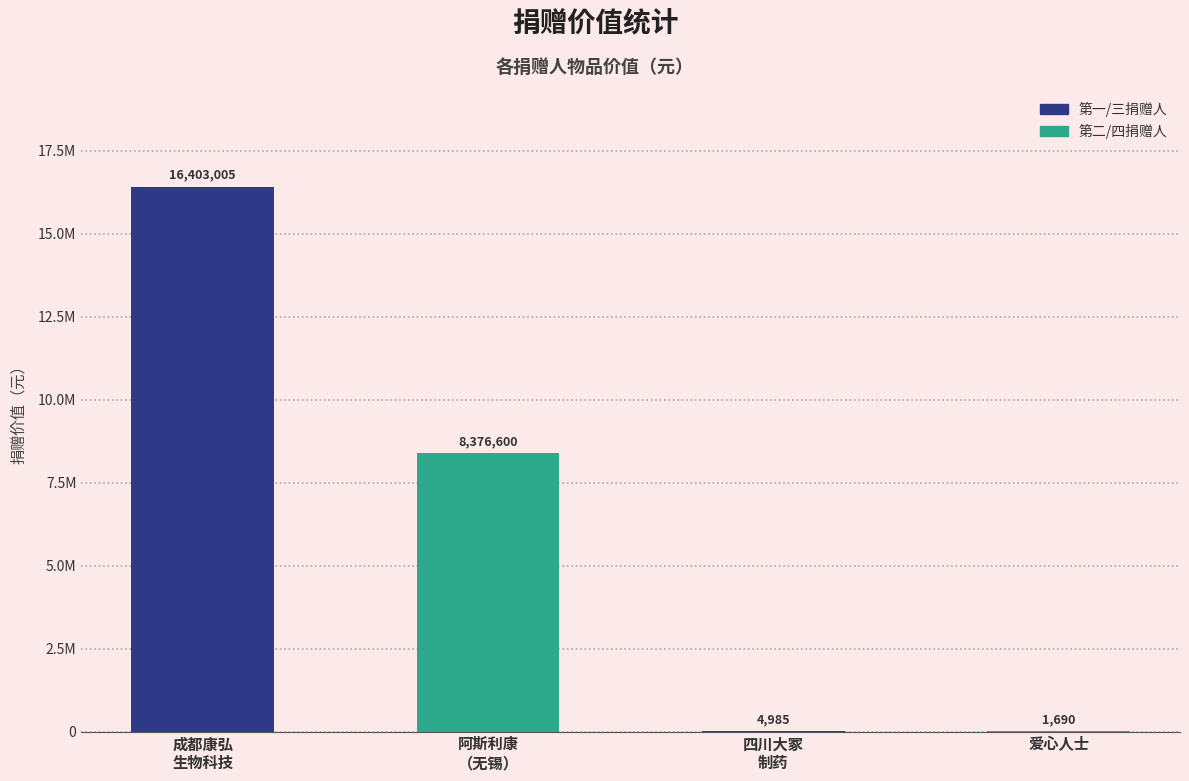

Rank the categories by value from lowest to highest.

爱心人士, 四川大冢
制药, 阿斯利康
（无锡）, 成都康弘
生物科技